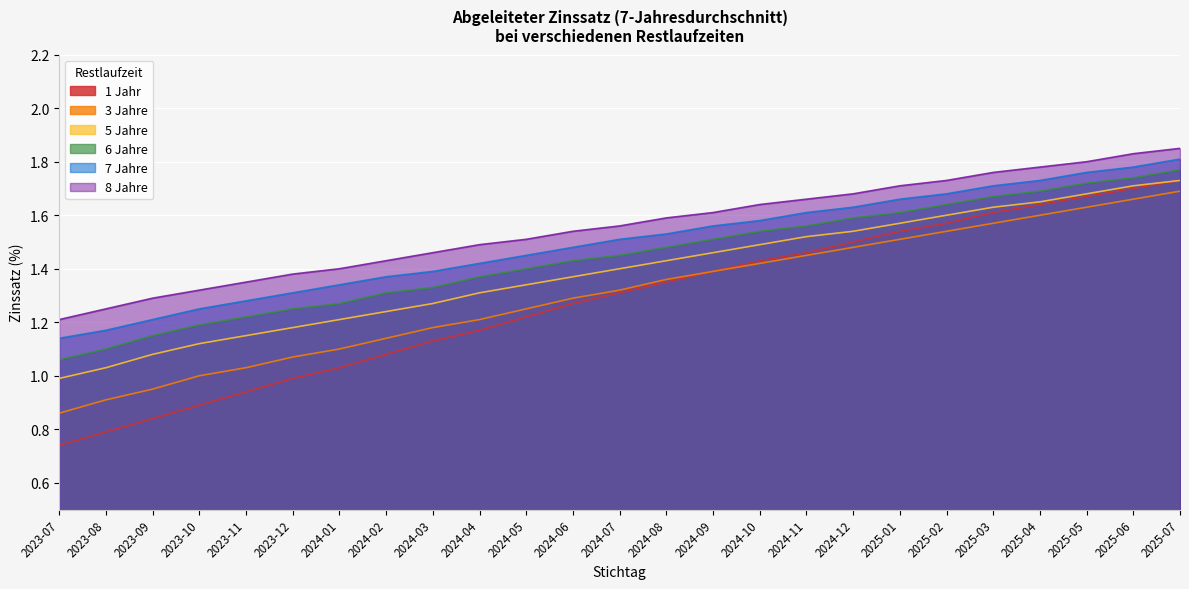

Rank the categories by 6 Jahre value from highest to lowest.

2025-07, 2025-06, 2025-05, 2025-04, 2025-03, 2025-02, 2025-01, 2024-12, 2024-11, 2024-10, 2024-09, 2024-08, 2024-07, 2024-06, 2024-05, 2024-04, 2024-03, 2024-02, 2024-01, 2023-12, 2023-11, 2023-10, 2023-09, 2023-08, 2023-07